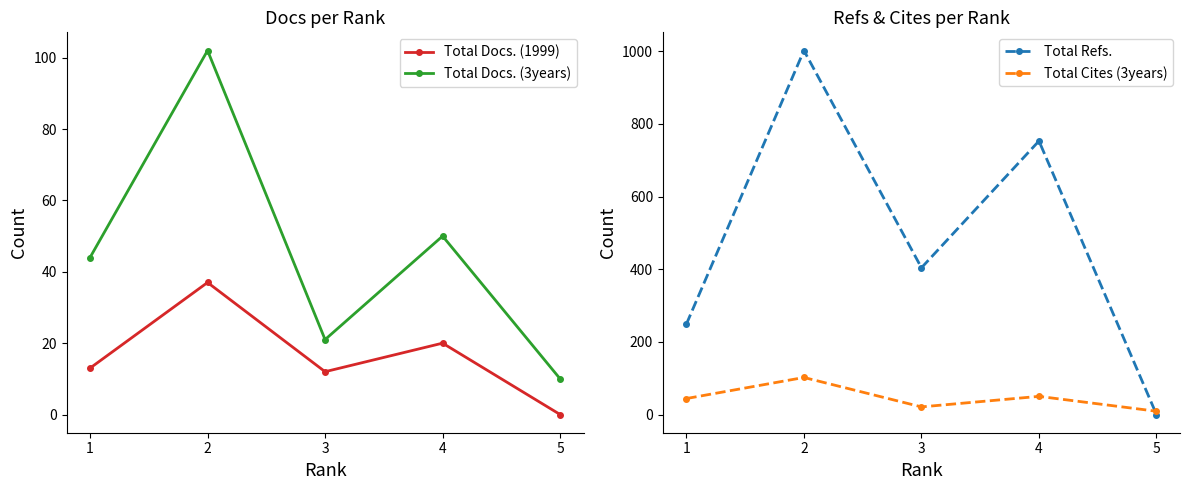

Where is Total Docs. (1999) nearest to the value 18?

4